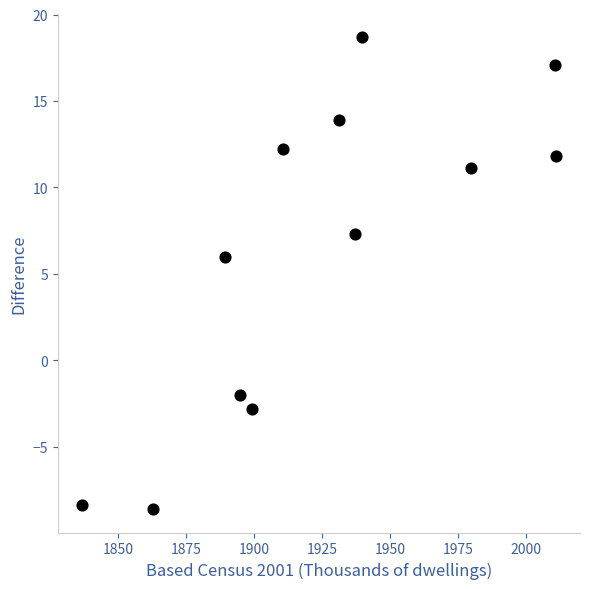

What Y value in the scatter plot is closest to 5?

6.0